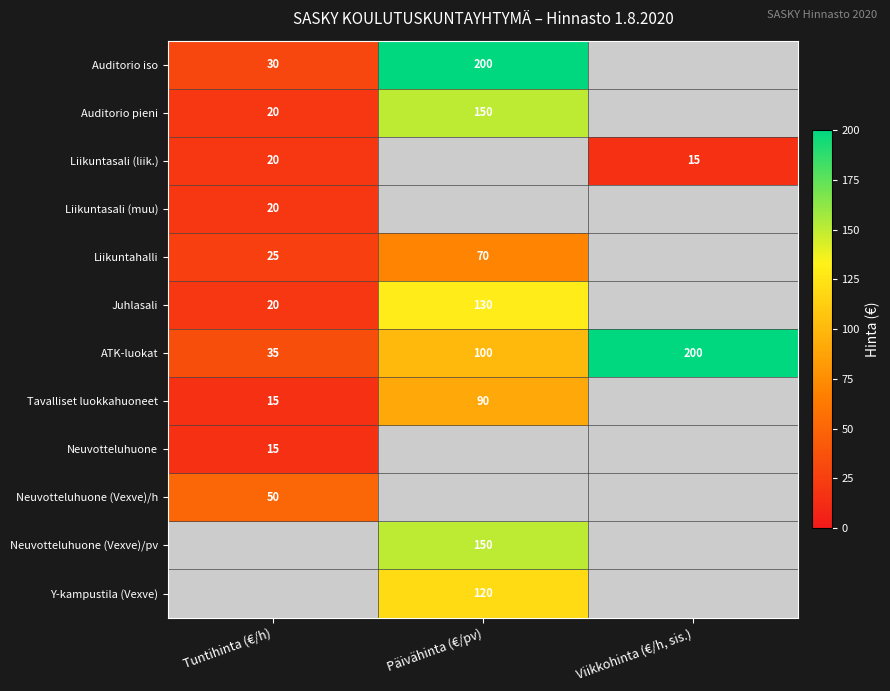

How many series are shown in this chart?

12